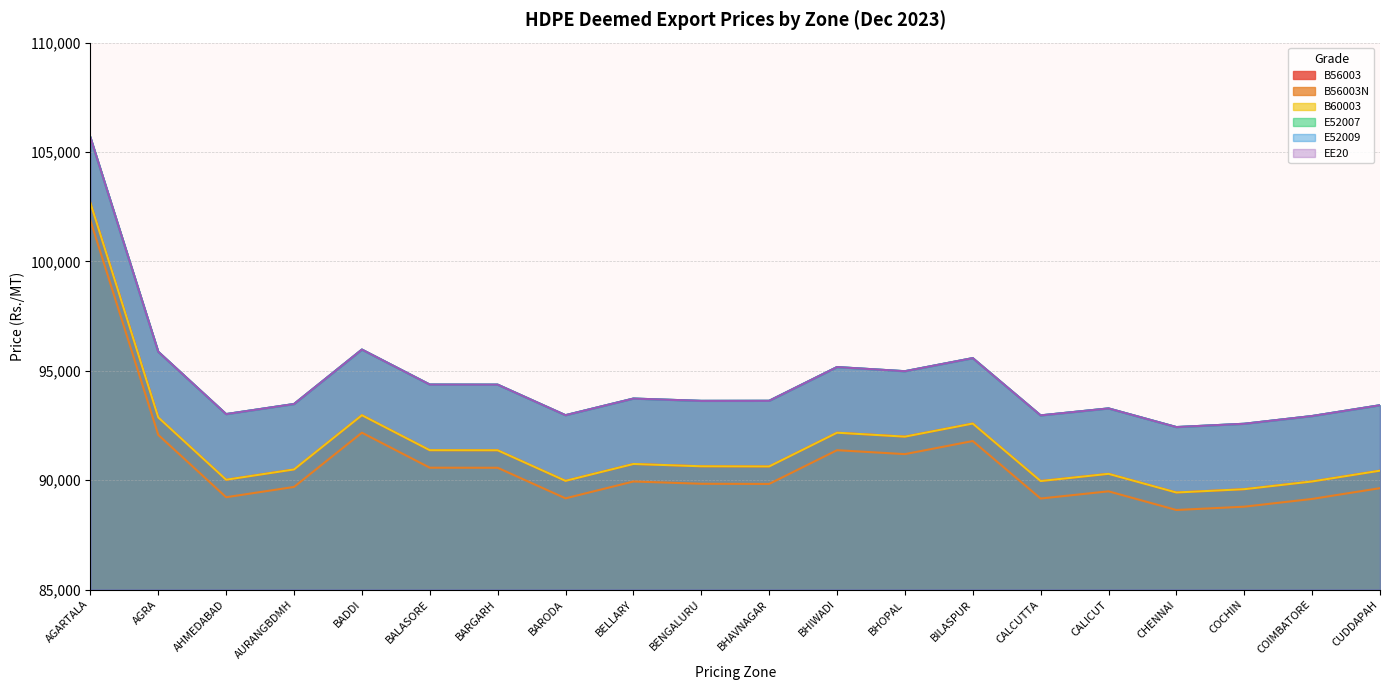

Where does the B56003N series first go above 89835?

AGARTALA